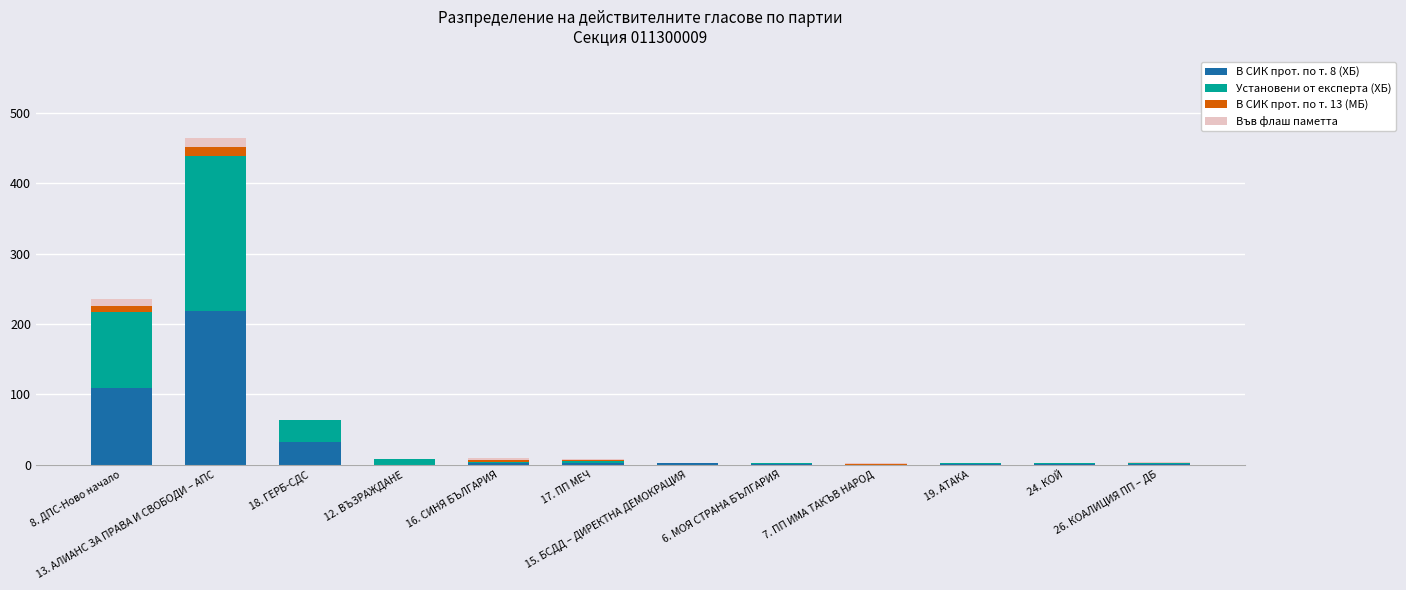

The В СИК прот. по т. 8 (ХБ) series shows 1 at 26. КОАЛИЦИЯ ПП – ДБ. True or false?

True